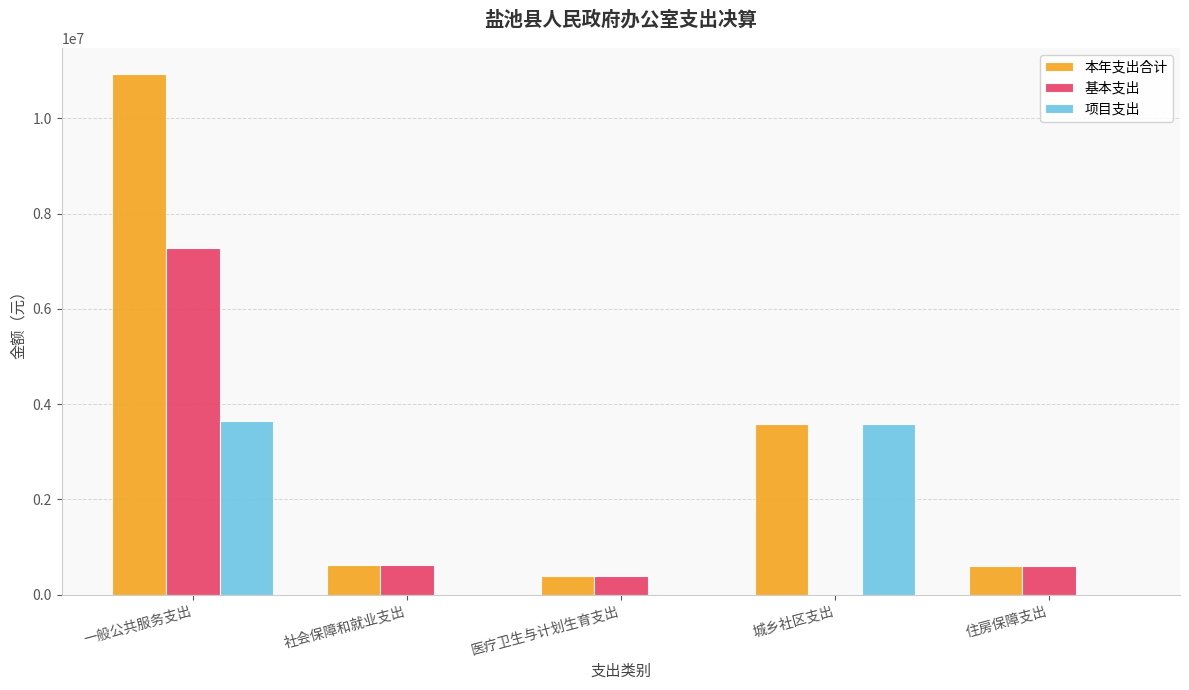

What is the sum of all 基本支出 values?

8916295.3